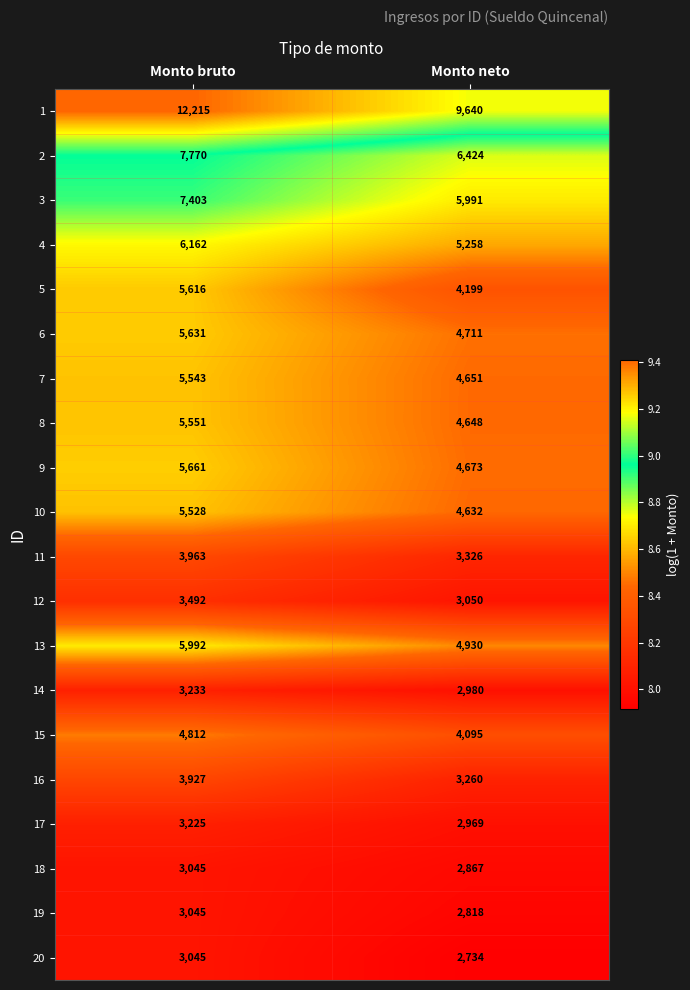

Is the value of 11 at Monto neto greater than the value of 1 at Monto neto?

No